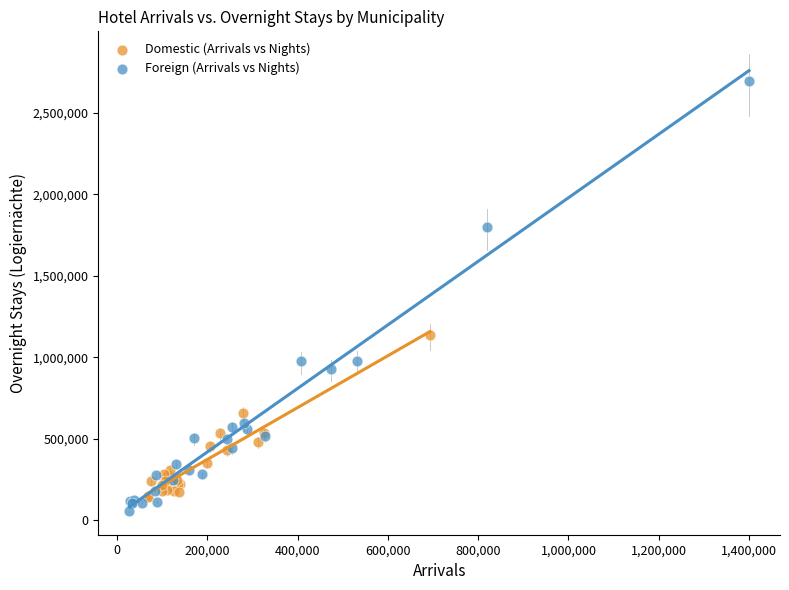

Which series reaches the maximum Y coordinate?

Foreign (Arrivals vs Nights)